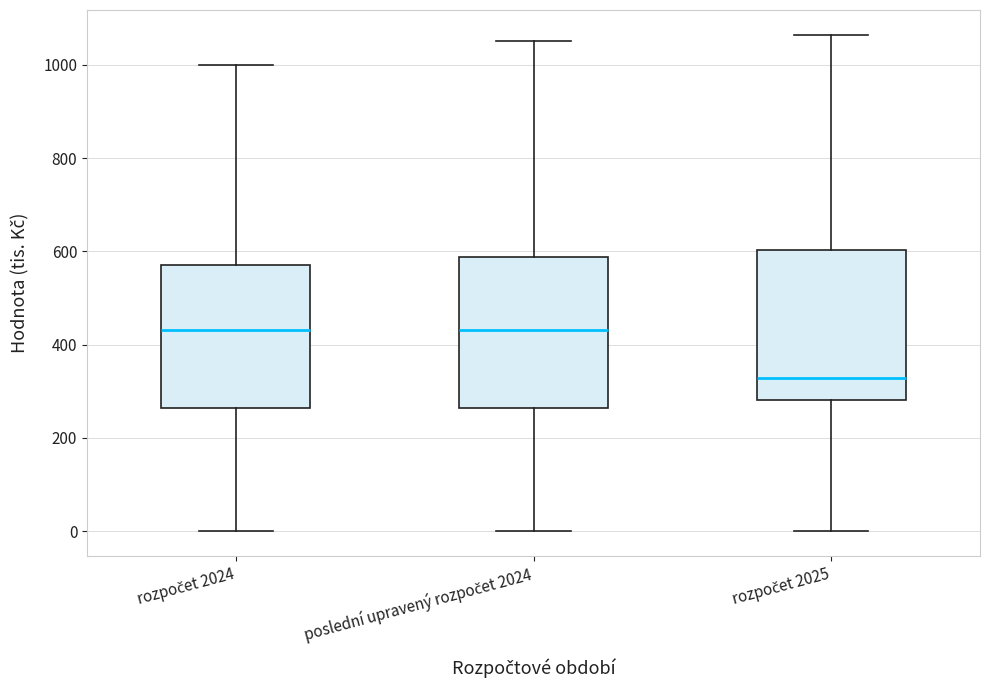

Reading left to right, transcribe this box plot: for each box, give where its median line is, the range the box spans, and where its two whiskers end, as read against the y-axis. The values are not printed on the chart, so give them approximately, as read against the axis.

rozpočet 2024: median 440, box 260 to 580, whiskers 0 to 1000
poslední upravený rozpočet 2024: median 440, box 260 to 580, whiskers 0 to 1060
rozpočet 2025: median 320, box 280 to 600, whiskers 0 to 1060